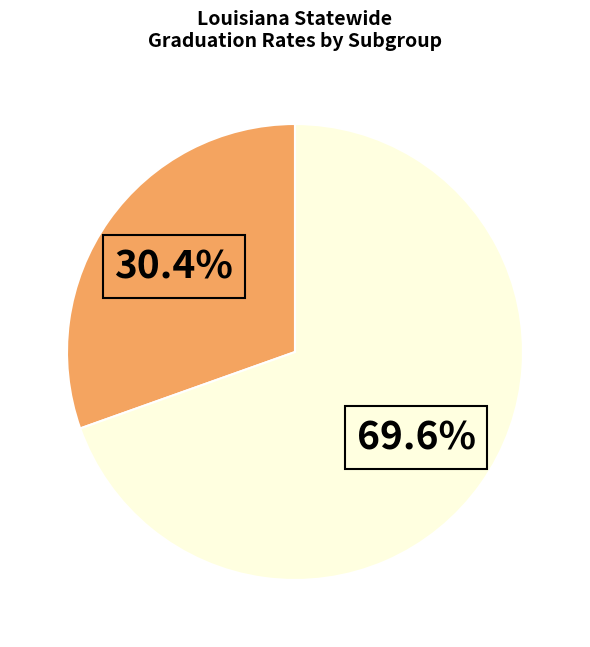

Is there a majority slice in this chart?

Yes